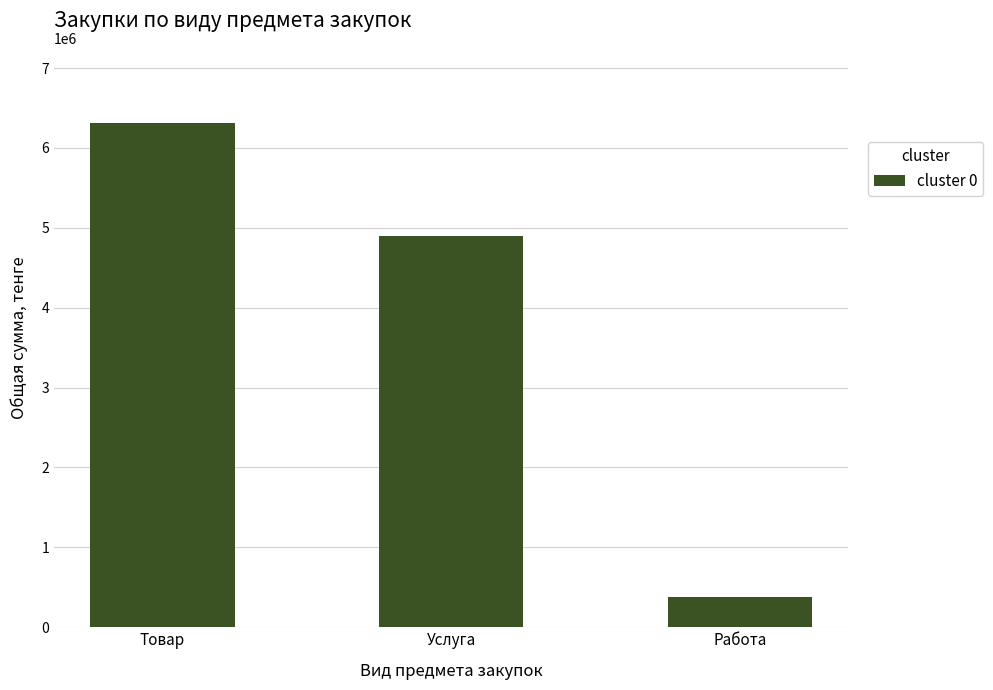

Are the bars grouped side by side (vs. stacked)?

No